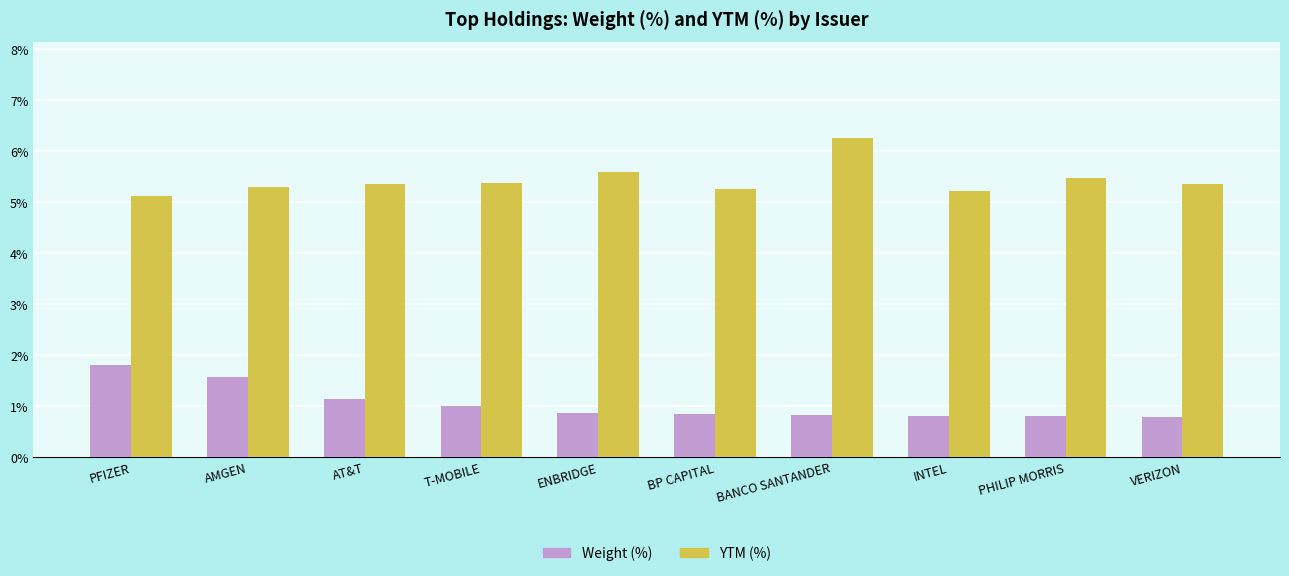

What is the total value across all series at T-MOBILE?

6.4